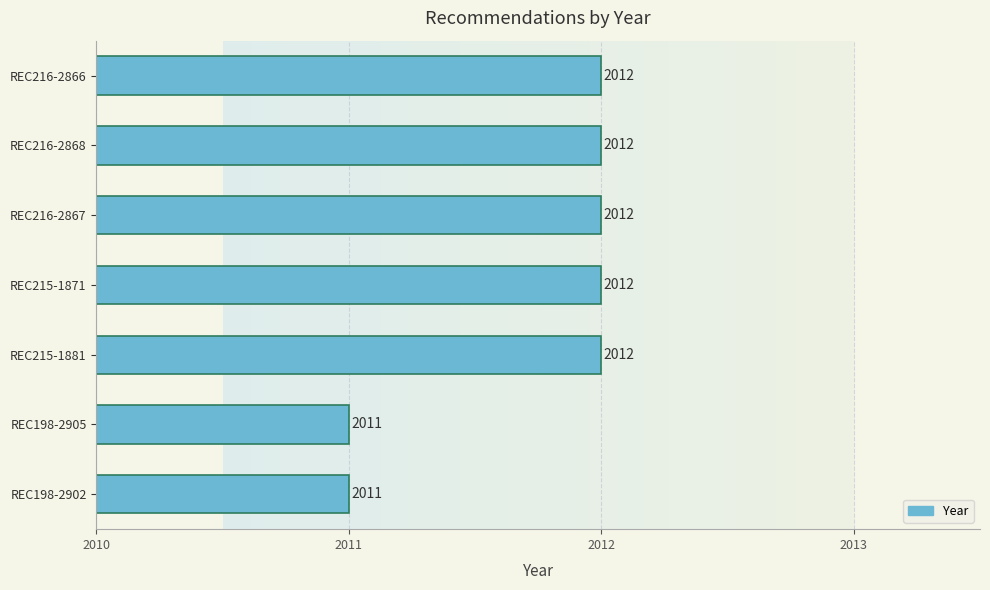

True or false: the data shows 2011 at REC198-2902.

True